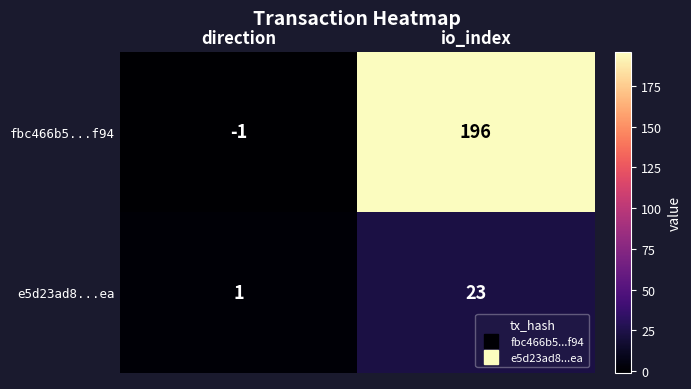

Reading left to right, extract all data points from this chart.

fbc466b5...f94: -1	196
e5d23ad8...ea: 1	23